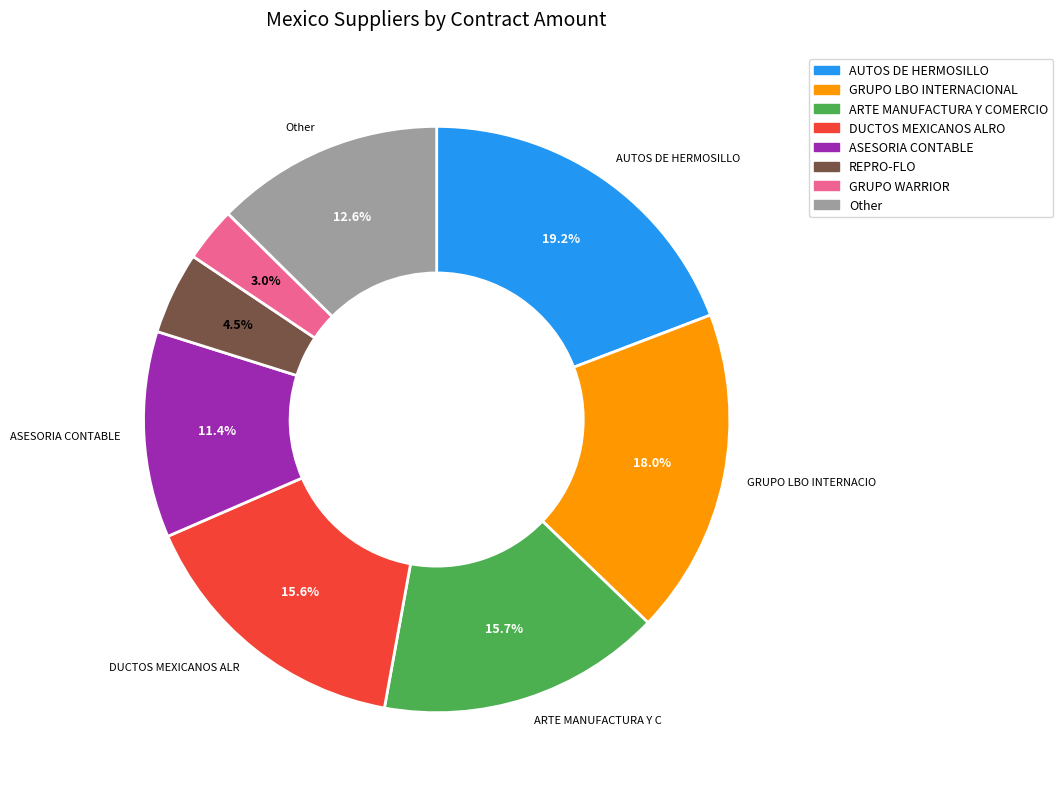

Is there any slice that represents more than half of the pie?

No